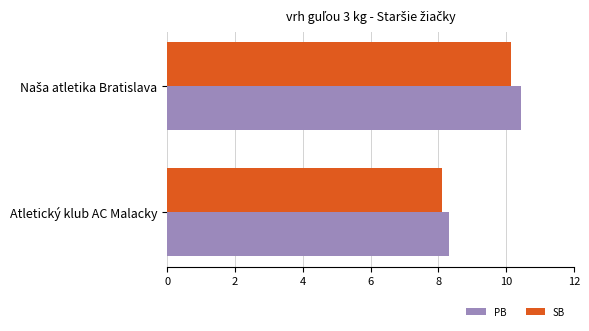

Which series has the widest spread of values?

PB